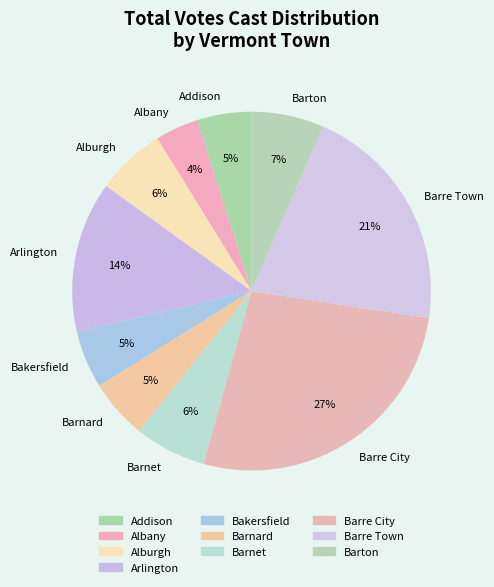

What percentage is the Barton slice, to the nearest percent?

7%